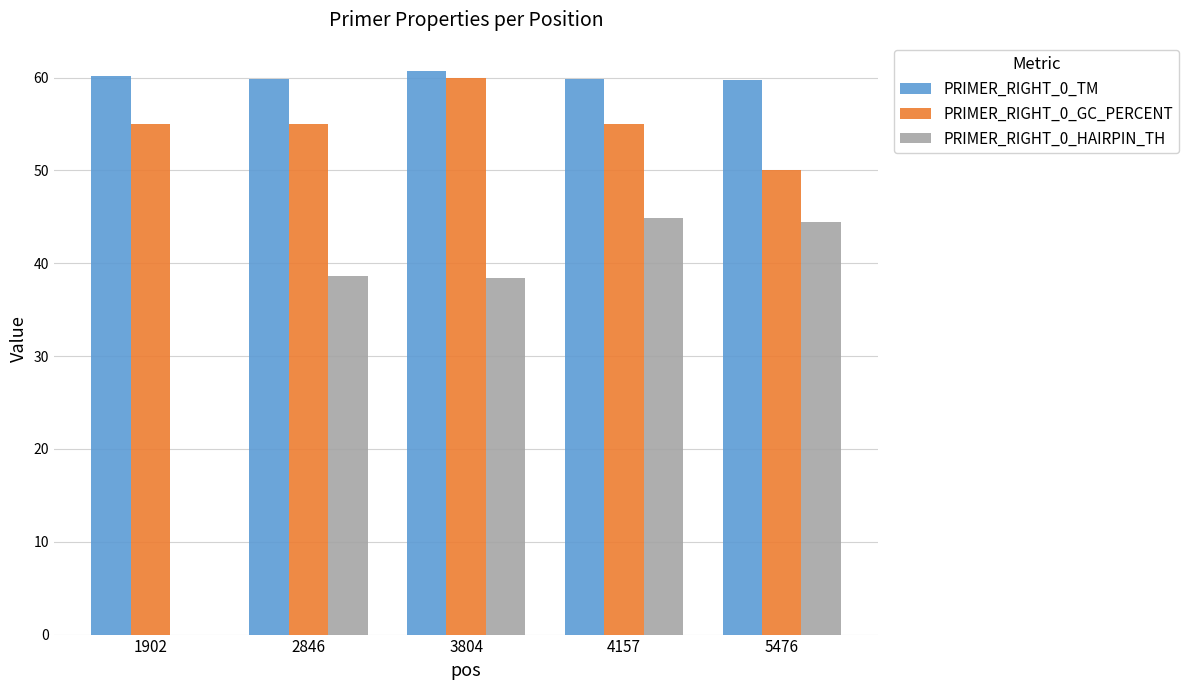

What is the total value across all series at 2846?

153.5